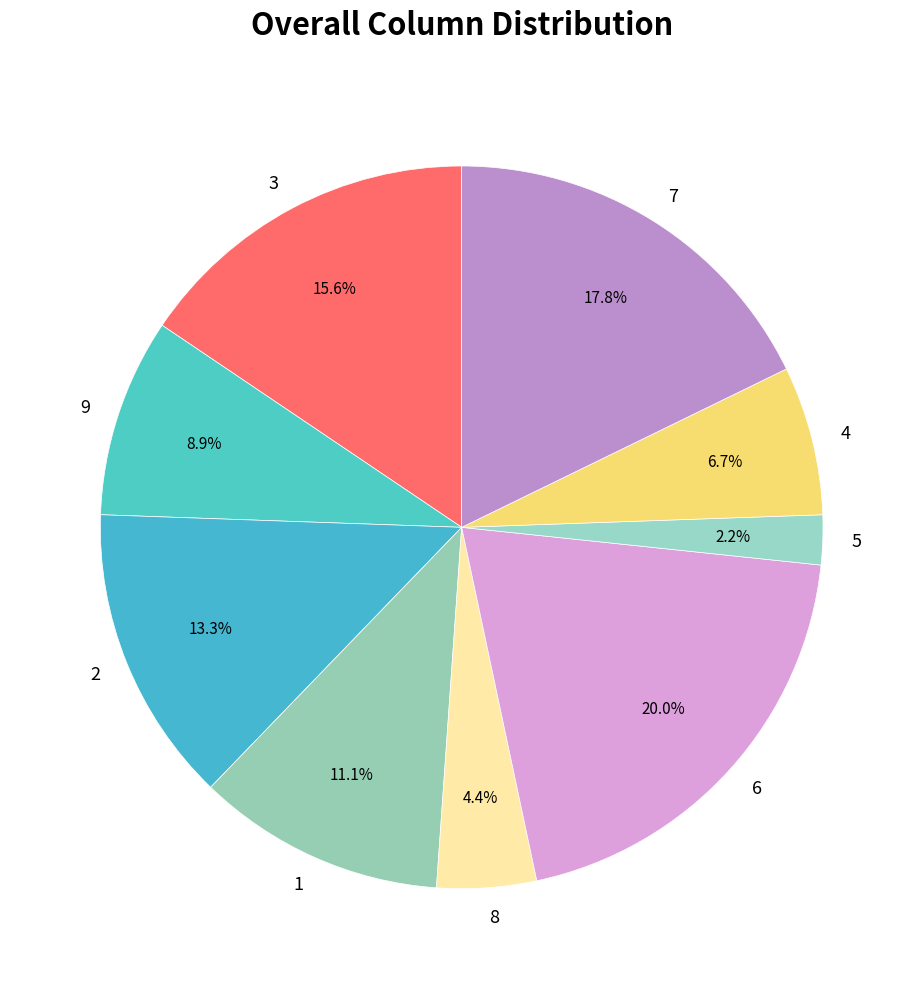

Is 1 the majority of the pie?

No